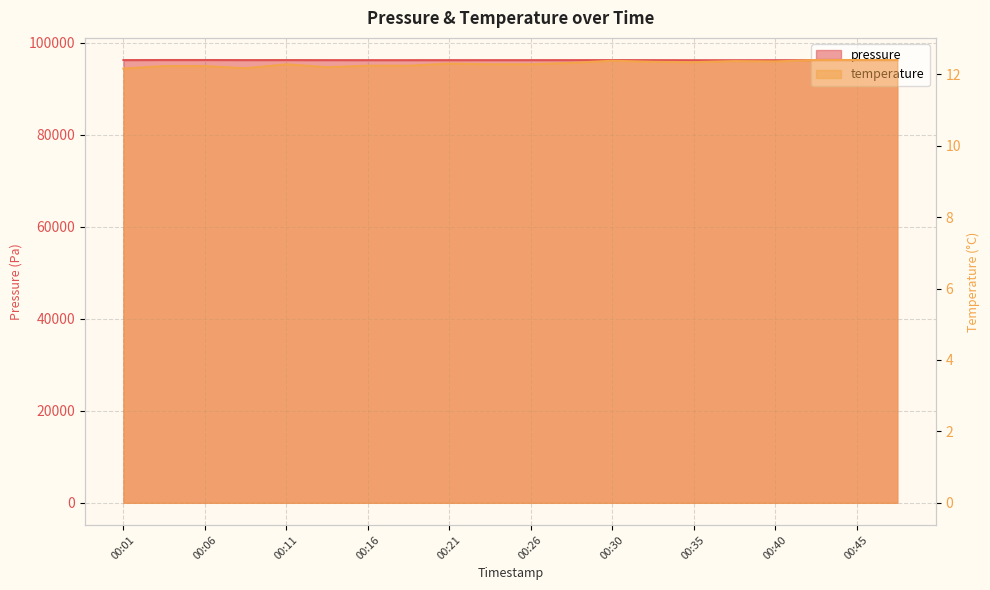

What is the difference between the maximum and minimum values in the pressure series?

39.3